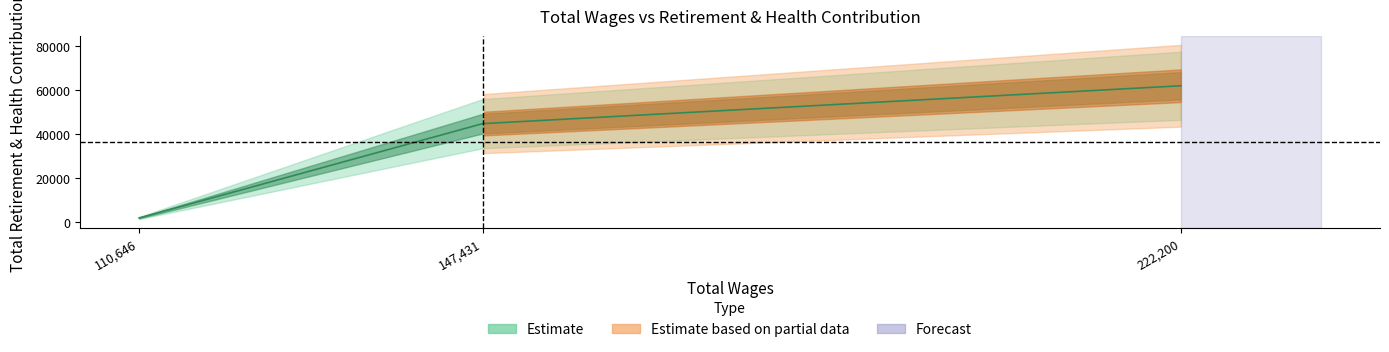

Which label corresponds to the largest value in the chart?

222200